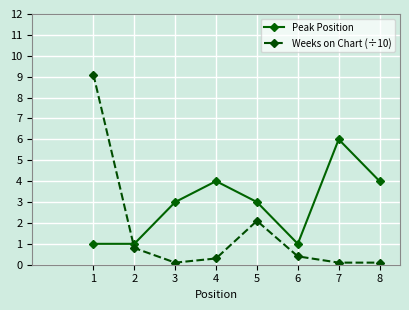

Where is Weeks on Chart (÷10) nearest to the value 4?

5